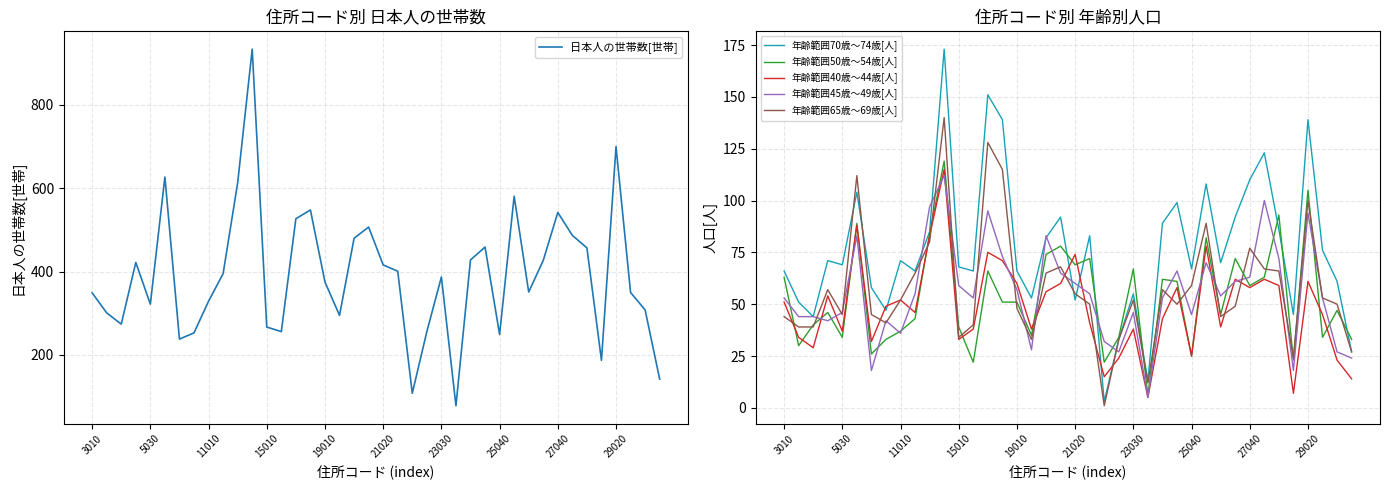

True or false: 年齢範囲45歳～49歳[人] has more than 2 points higher than both neighbors.

True